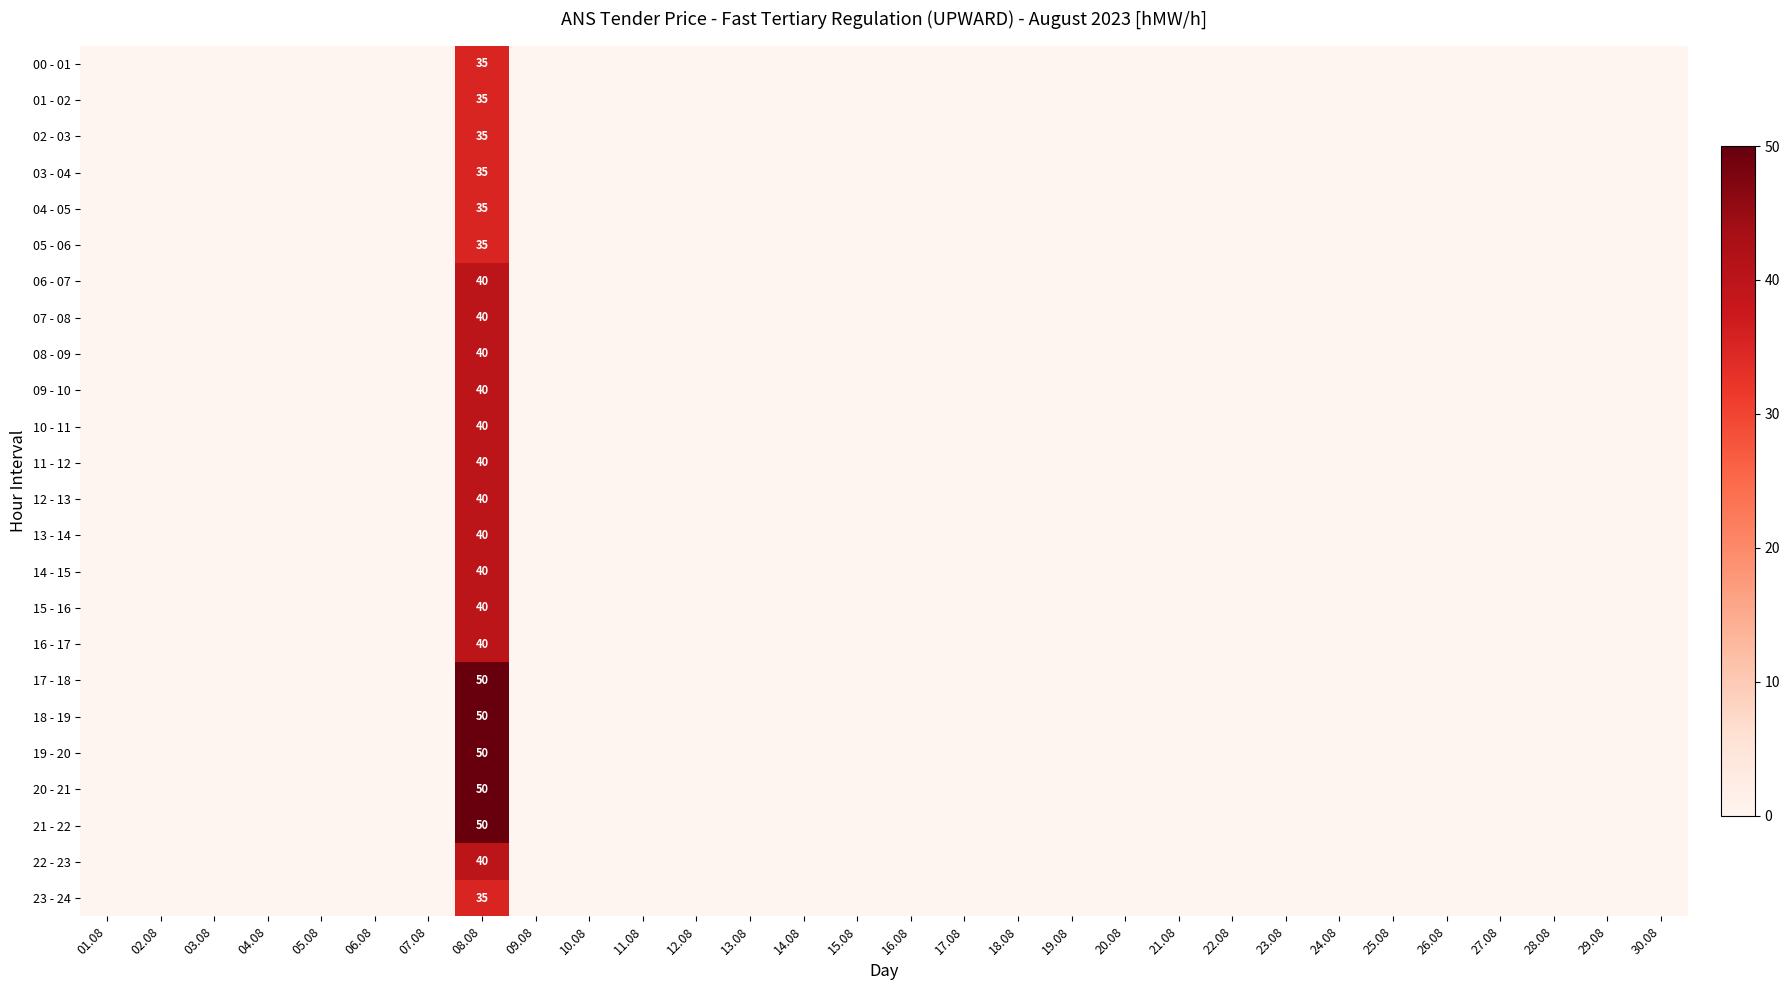

At which label does 16 - 17 reach its minimum?

01.08